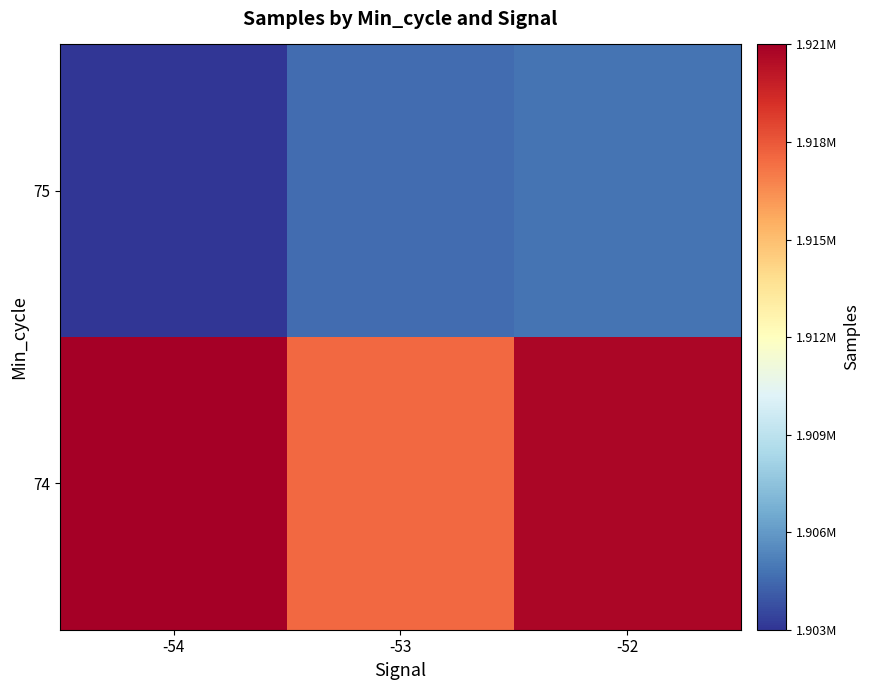

Between -52 and -53, which is larger?

-52